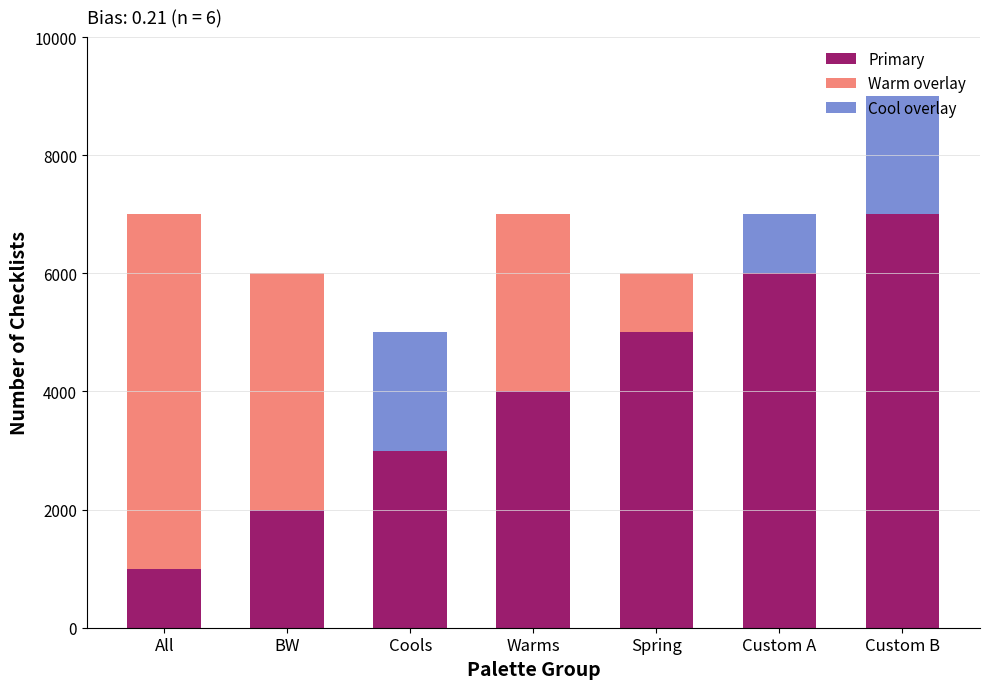

Approximately how many times larger is the value at All compared to Custom A?

0.2